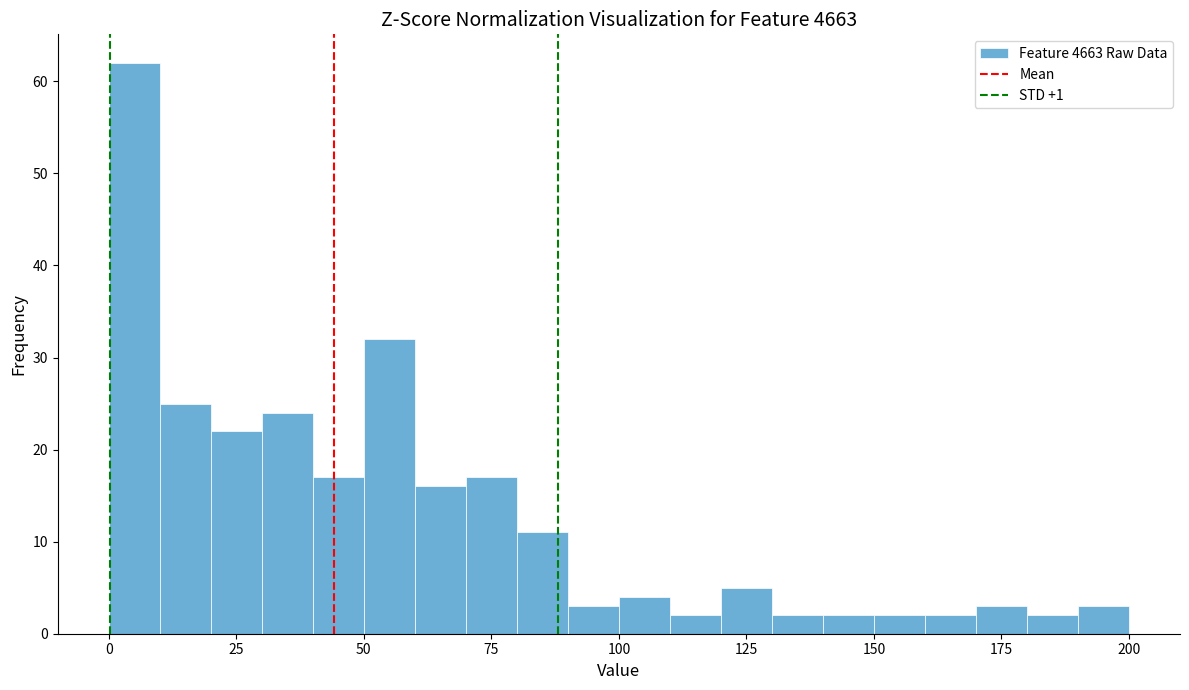

Around what value on the x-axis is the tallest bar? Give the approximate position of its centre, as read against the axis.

5